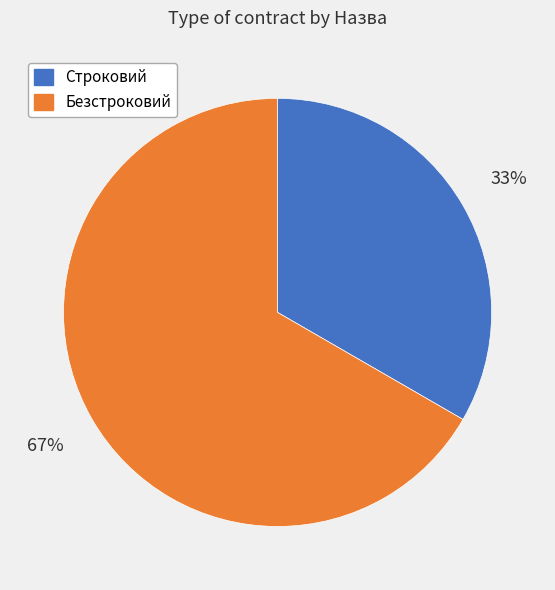

The Безстроковий slice represents 54% of the pie. True or false?

False